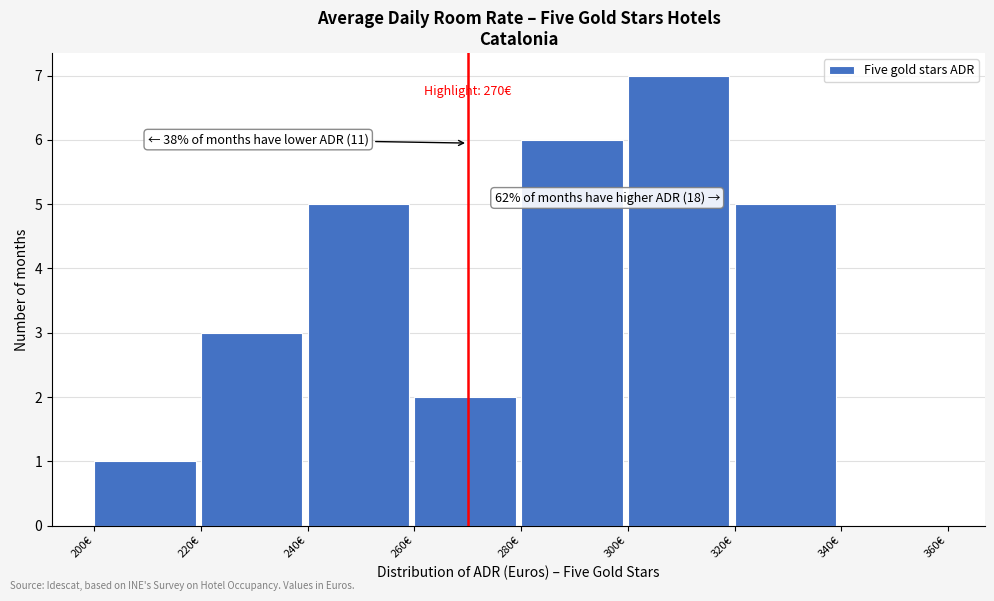

Which range on the x-axis has the tallest bar?

300 to 320